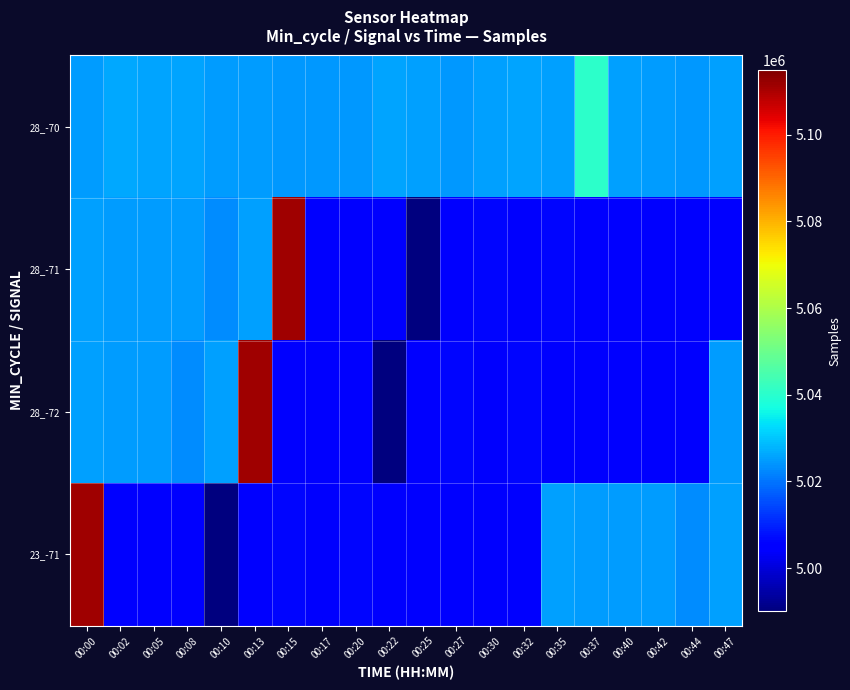

At which category is the sum across all series the highest?

00:00